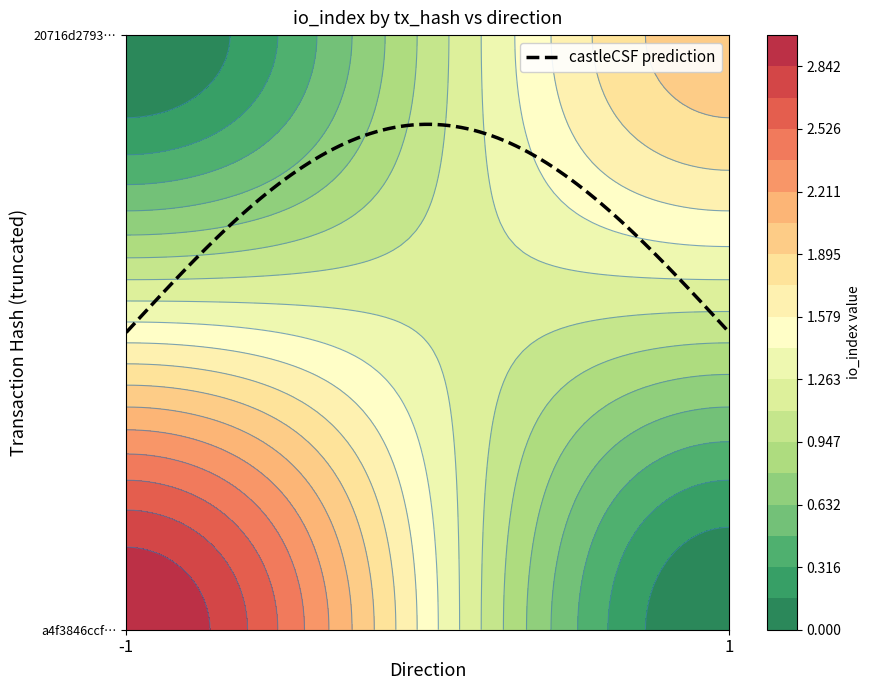

What is the approximate value of 20716d279333d6d4c570d773c65e7f223ec8168 at direction?

1